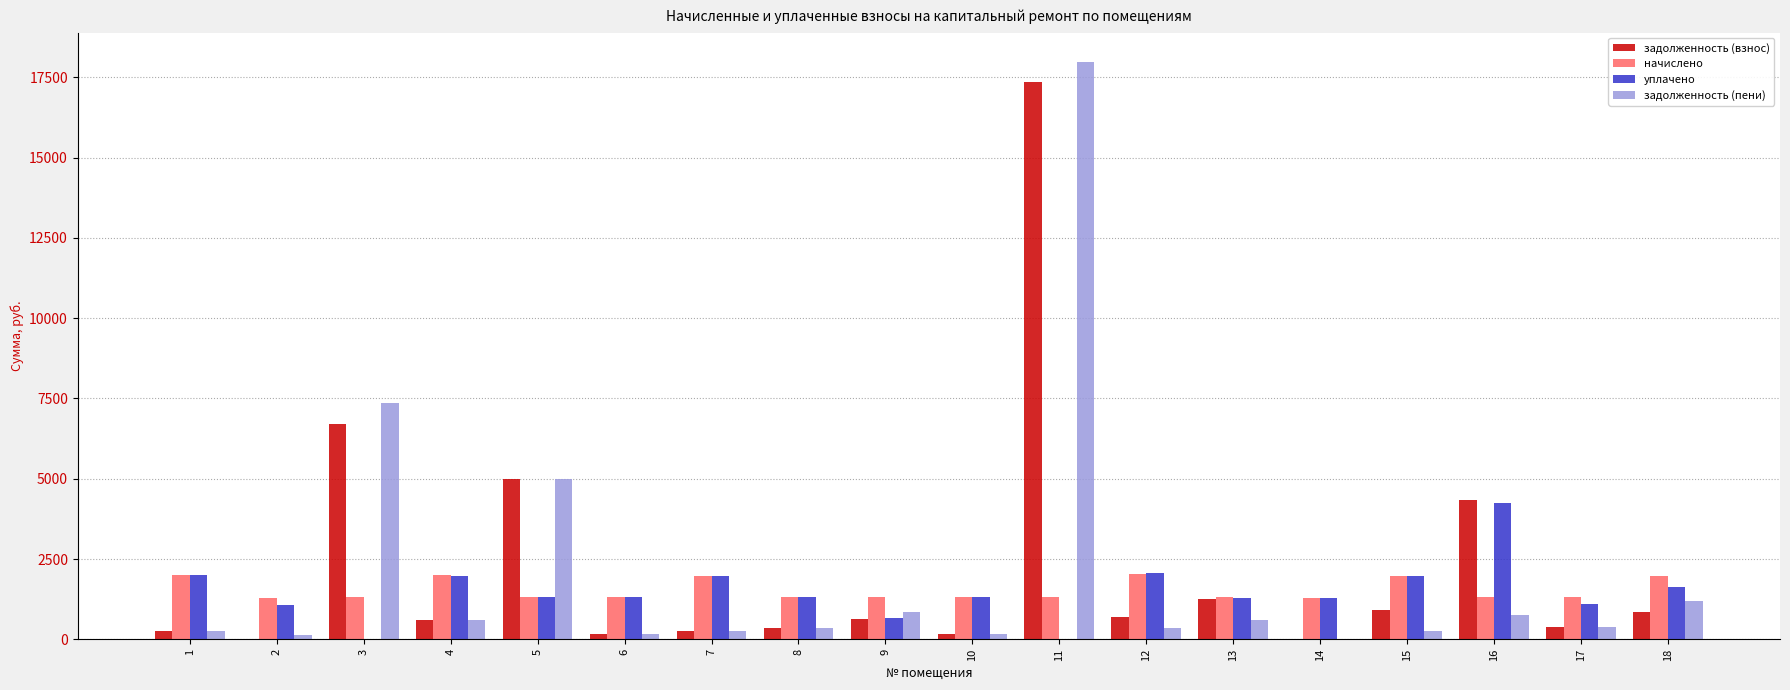

Is it true that уплачено equals 2971.6 at 7?

False